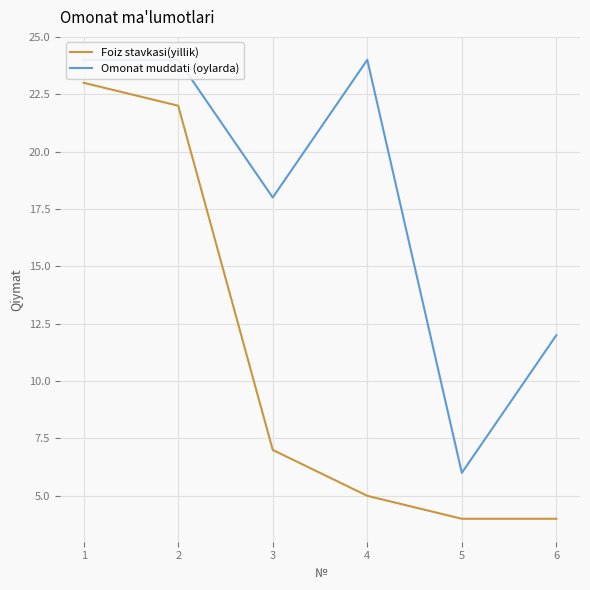

What are all the series names shown in the legend?

Foiz stavkasi(yillik), Omonat muddati (oylarda)